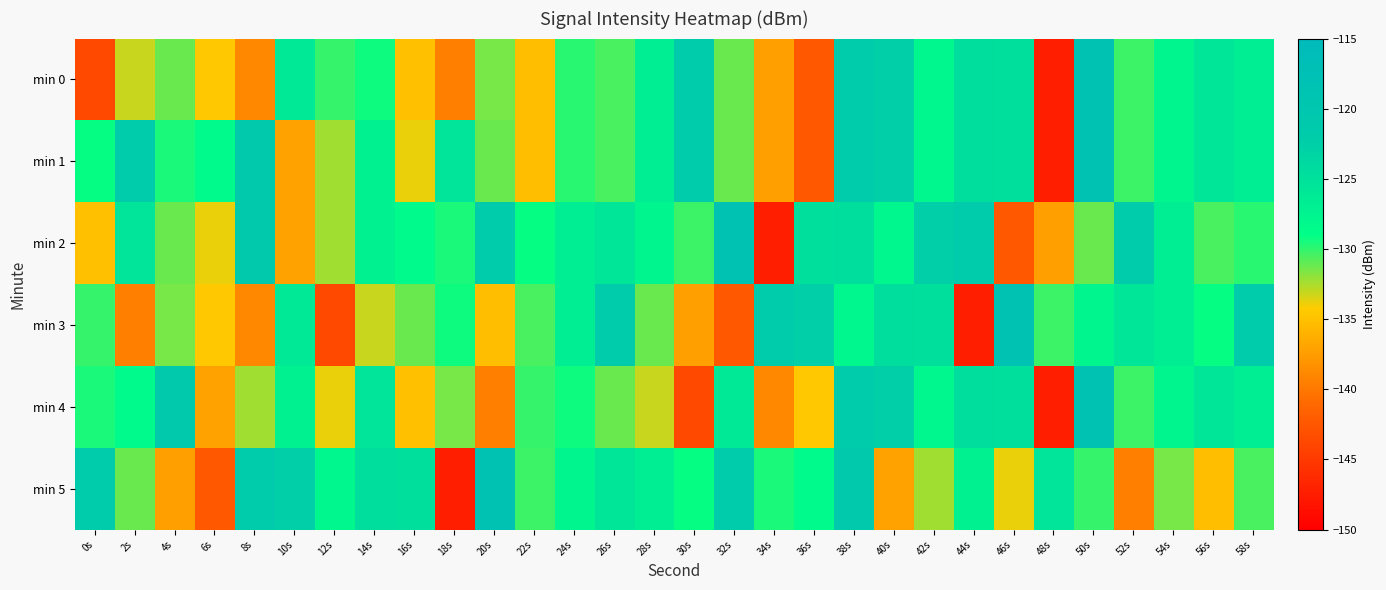

What is the difference between the highest and lowest values at 38s?

7.0